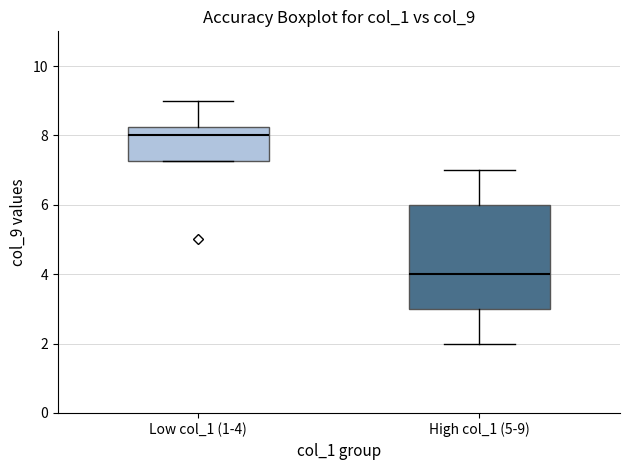

Reading left to right, read every box against the y-axis: the position of its median line, the range the box covers, and the ends of its whiskers. The values are not printed on the chart, so give them approximately, as read against the axis.

Low col_1 (1-4): median 8.0, box 7.2 to 8.2, whiskers 7.2 to 9.0
High col_1 (5-9): median 4.0, box 3.0 to 6.0, whiskers 2.0 to 7.0